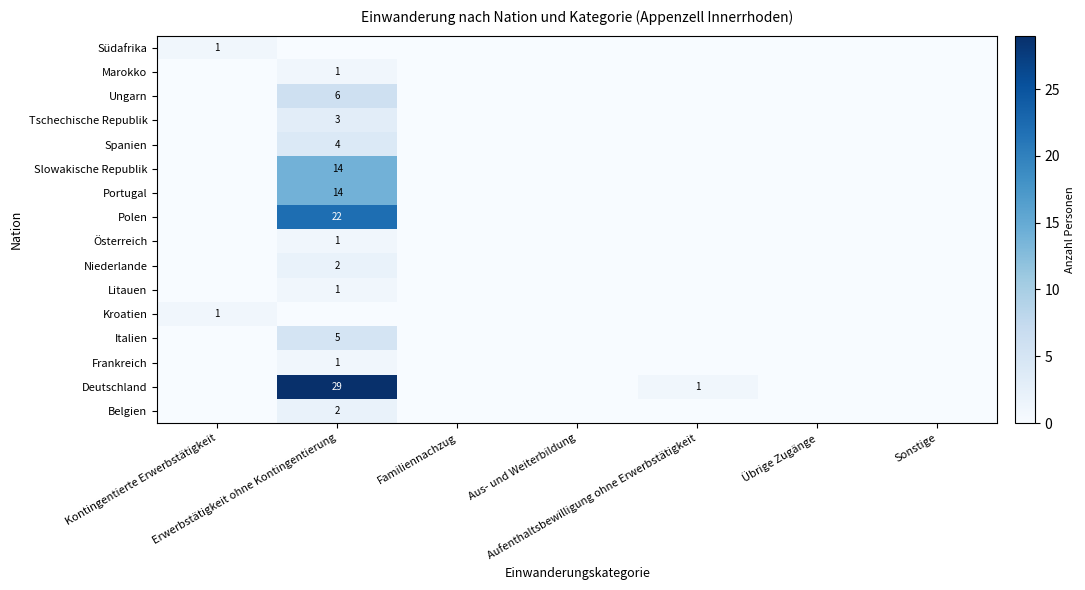

True or false: Niederlande has a value of 1 at Aus- und Weiterbildung.

False